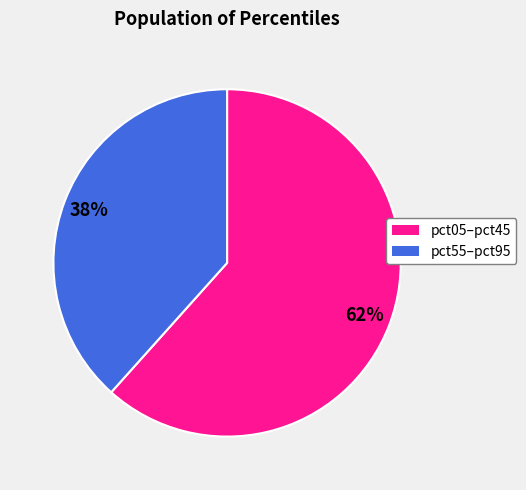

To the nearest percent, what is the average slice percentage?

50%